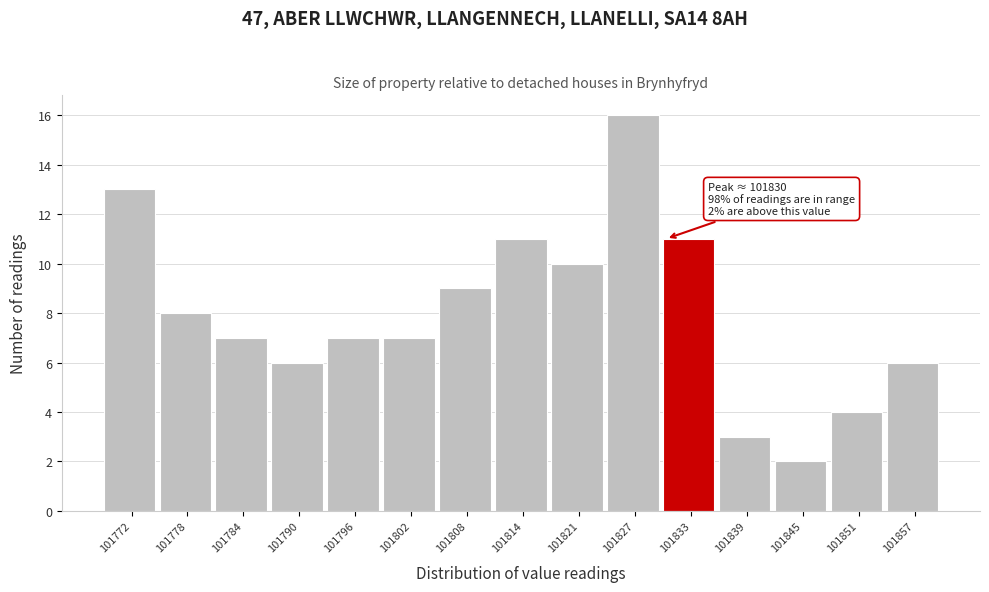

Over which range of the x-axis is the bar tallest?

101824 to 101830